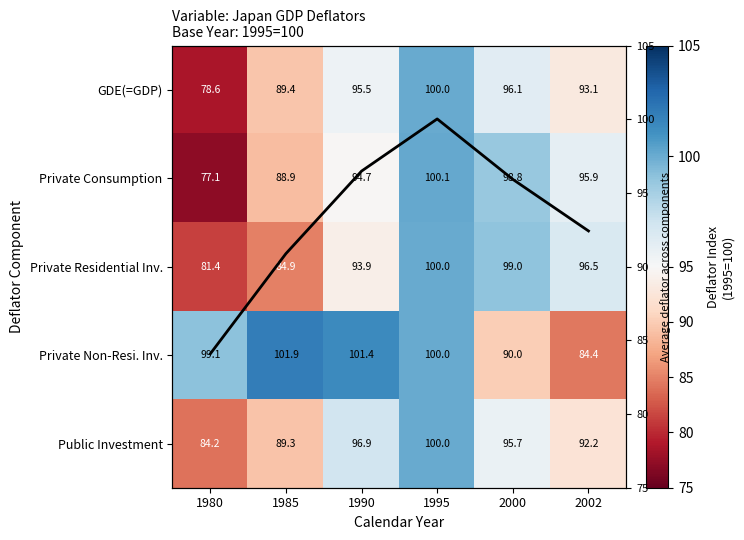

How many categories are shown in the chart?

6